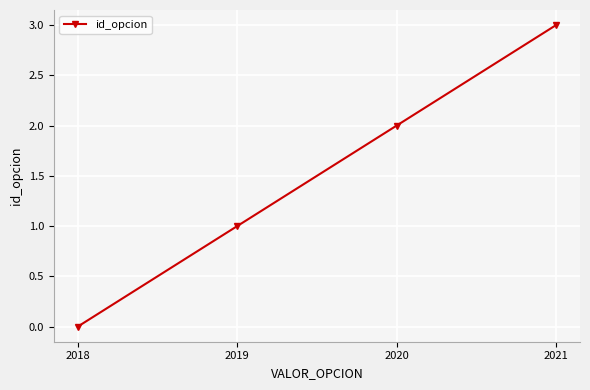

Reading right to left, list all the values displayed in this chart.

2021=3	2020=2	2019=1	2018=0